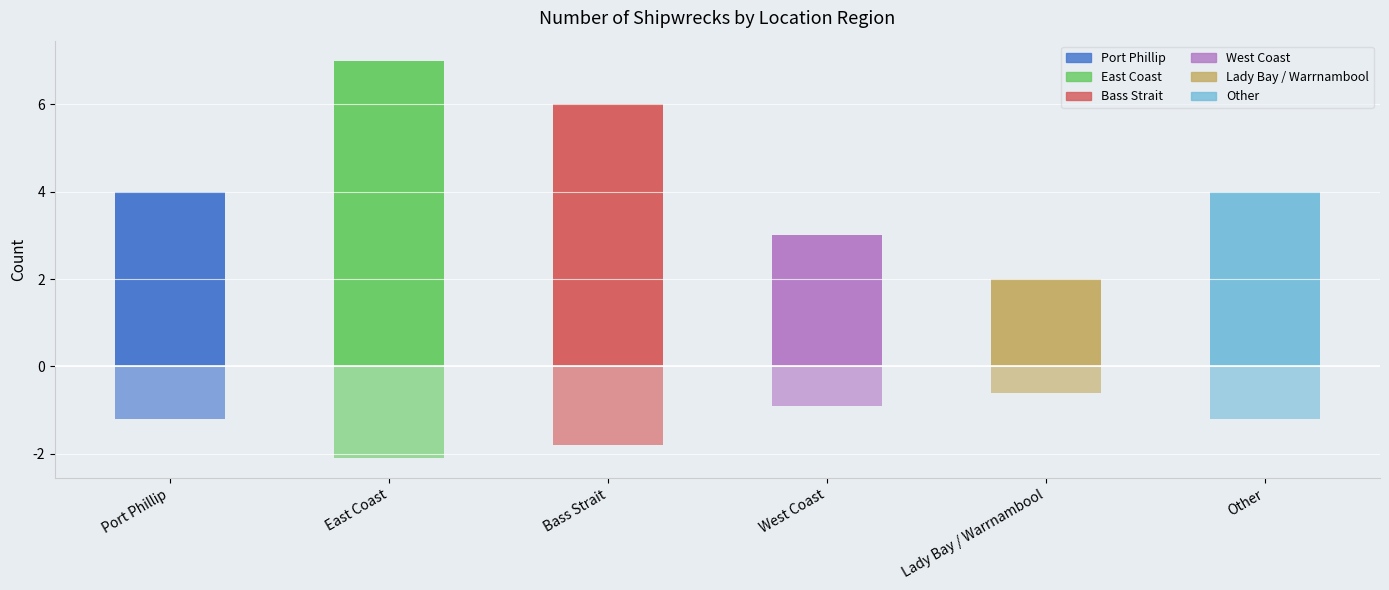

Which category has the lowest value in the Ship count (above) series?

Lady Bay / Warrnambool